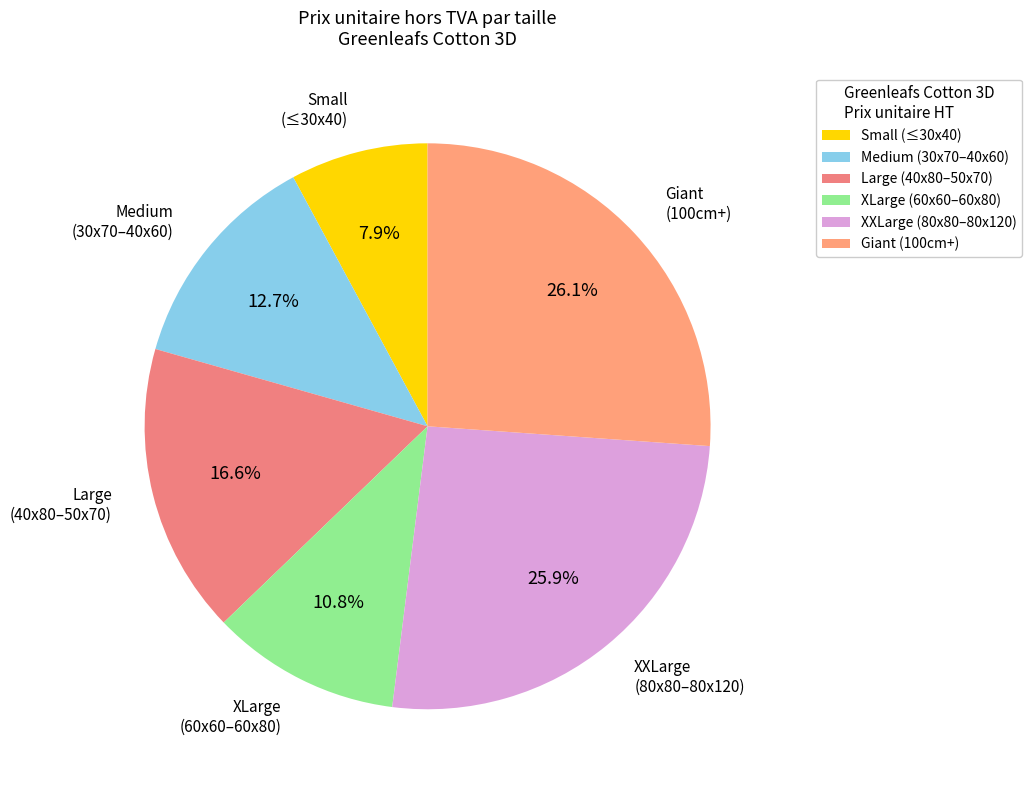

Does Large (40x80–50x70) account for over 50% of the chart?

No